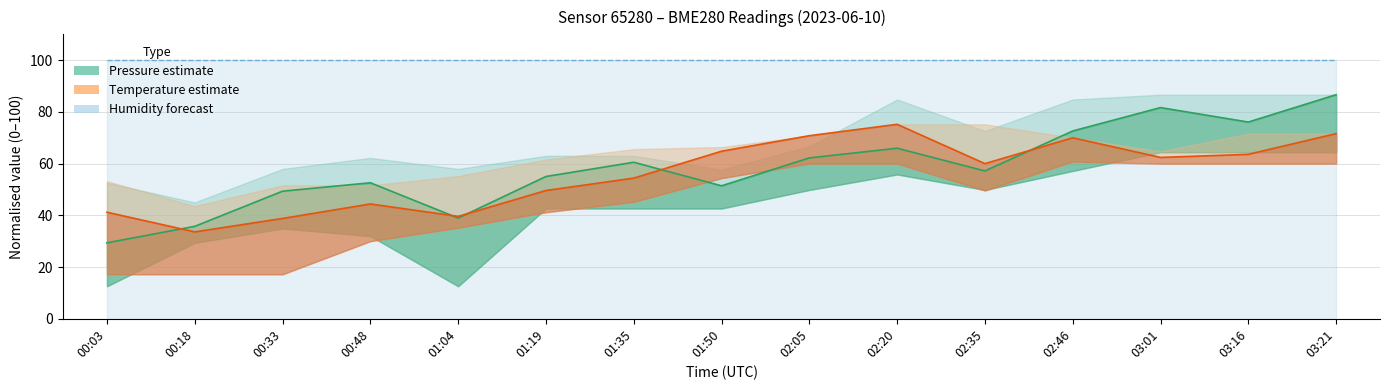

Which category has the highest value in the pressure series?

03:21